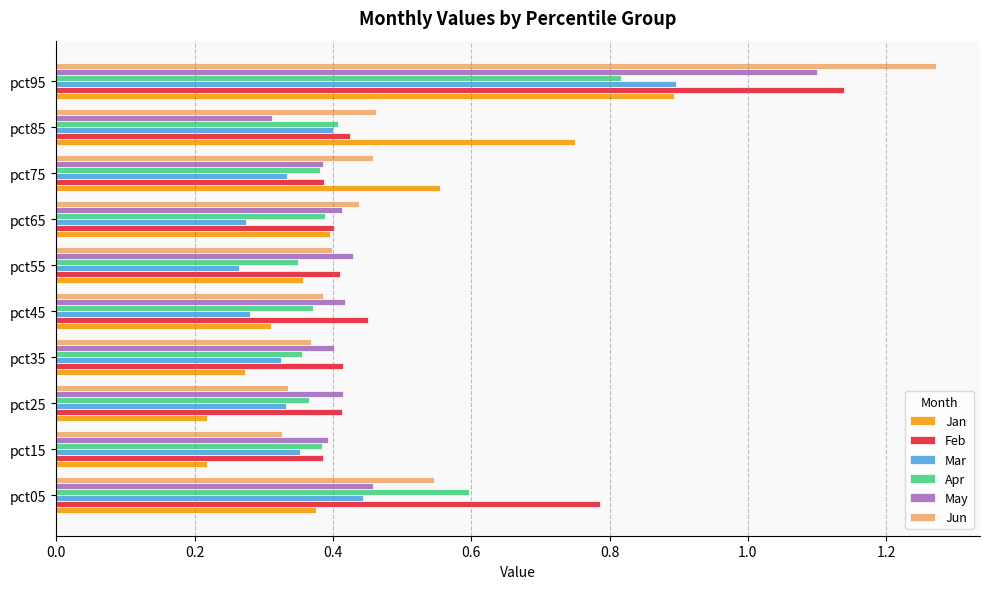

Is it true that Mar equals 0.3 at pct65?

True